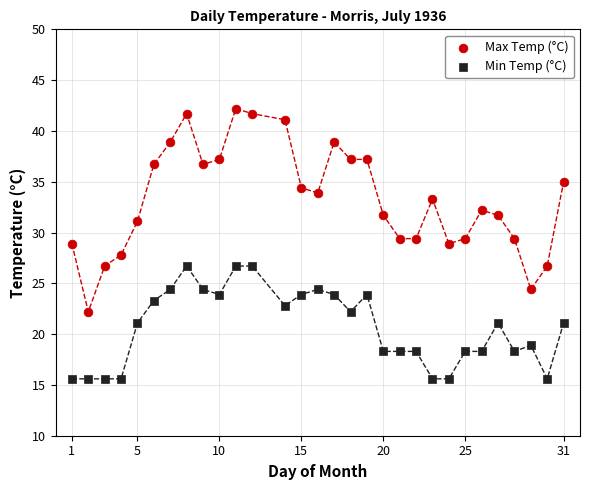

Which series has the largest Y range (max minus min)?

Max Temp (°C)